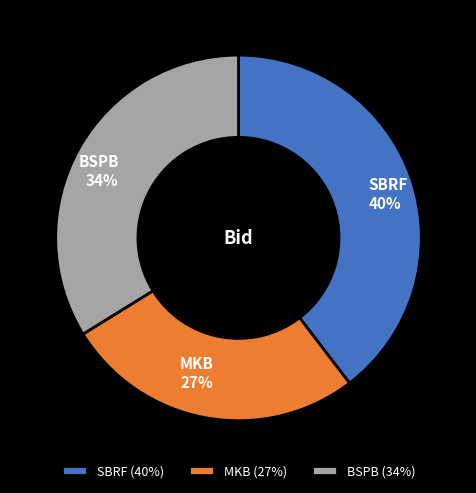

Do MKB (27%) and BSPB (34%) together represent more than half of the pie?

Yes